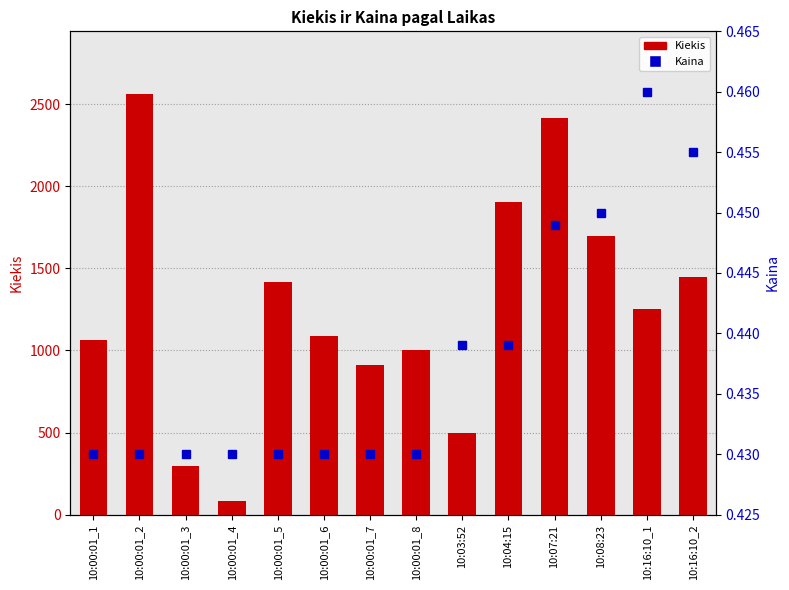

What is the label of the 10th bar from the left?

10:04:15